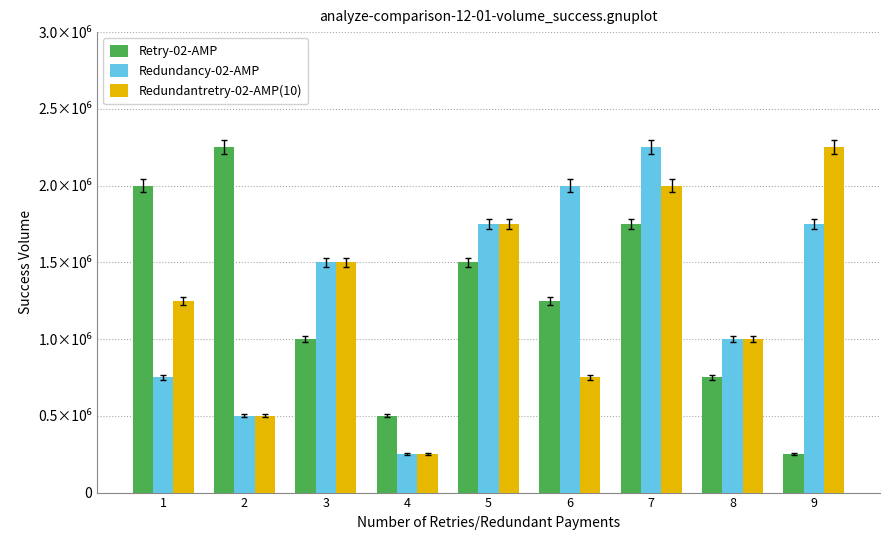

What are all the series names shown in the legend?

Retry-02-AMP, Redundancy-02-AMP, Redundantretry-02-AMP(10)